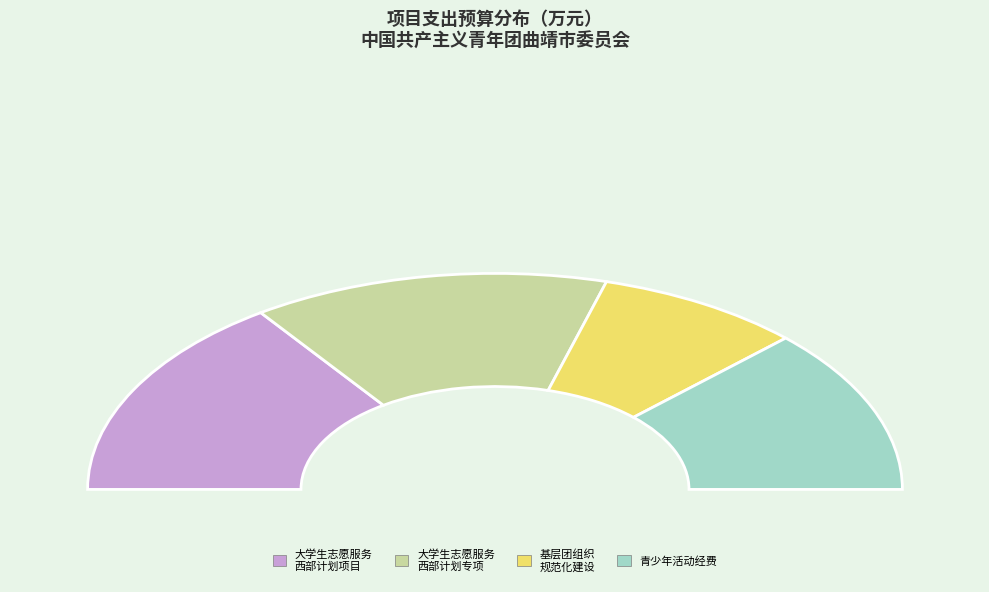

Between 基层团组织规范化建设工作经费 and 大学生志愿服务西部计划专项资金, which is larger?

大学生志愿服务西部计划专项资金